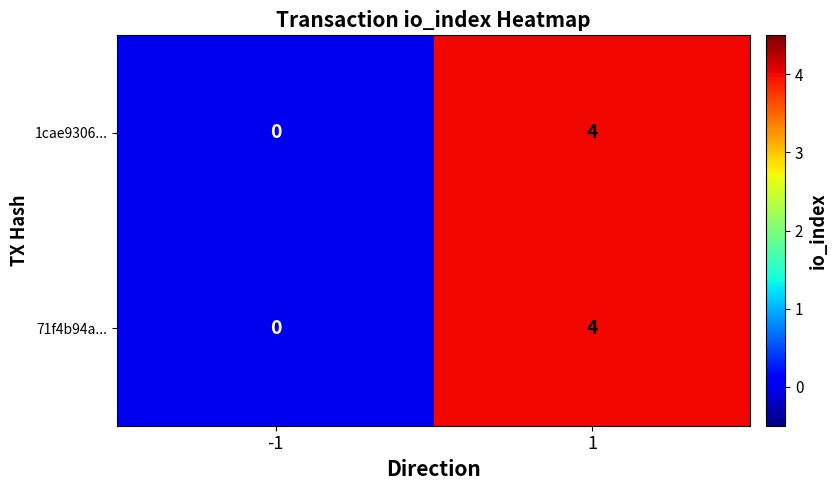

The value of 1cae9306... at -1 is 0. True or false?

True